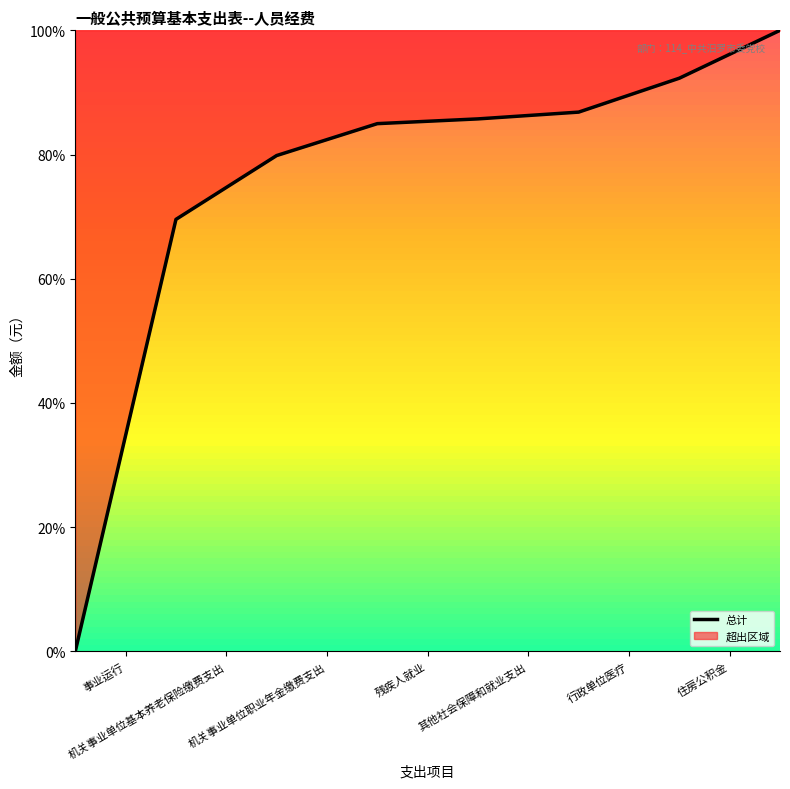

True or false: there are more than 1 points higher than both neighbors.

False